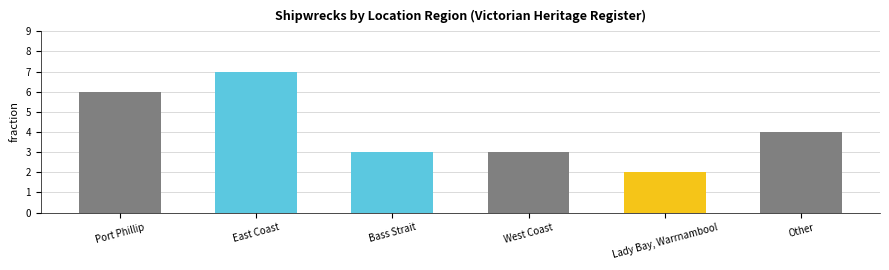

What is the change in value from Port Phillip to Bass Strait?

-3